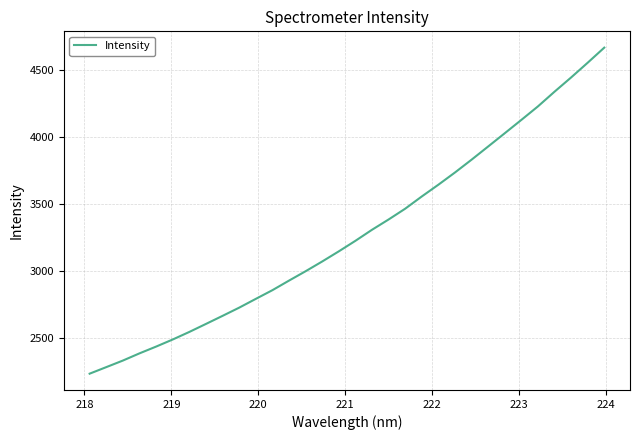

What is the greatest value displayed?

4668.7